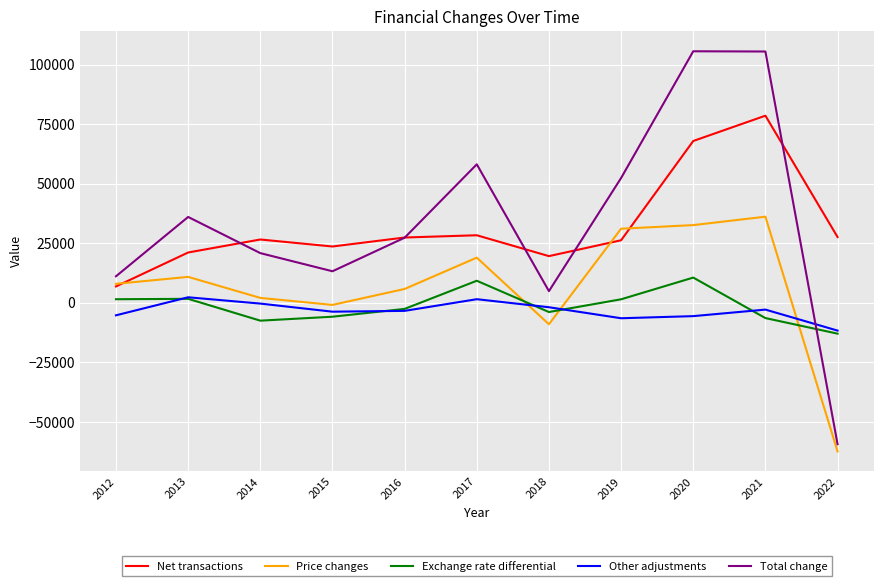

Which series changed the most between 2012 and 2017?

Total change